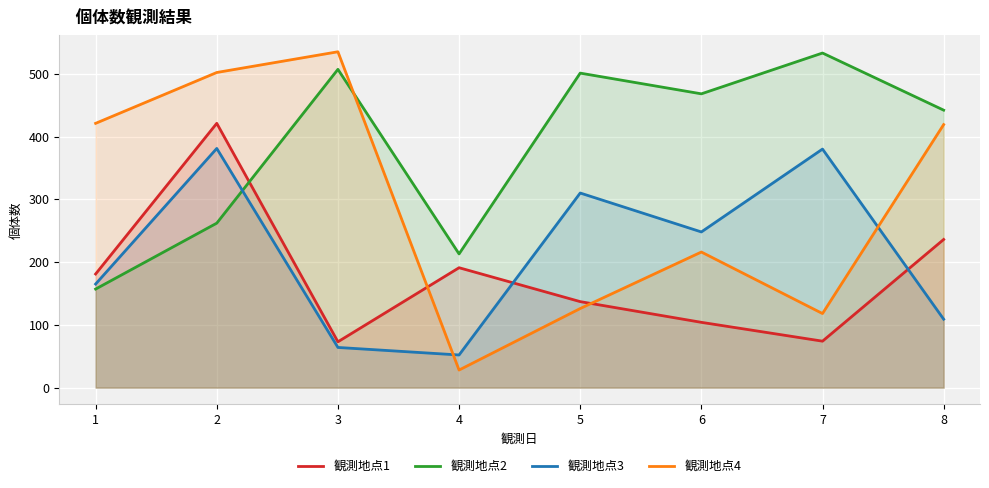

True or false: 観測地点3 has a value of 109 at 8.

True